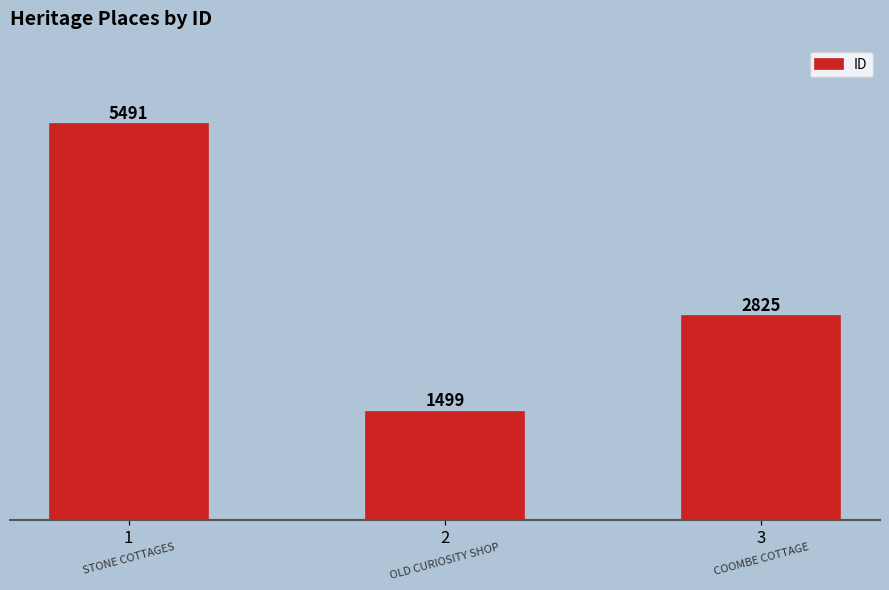

Rank the categories by value from highest to lowest.

1, 3, 2